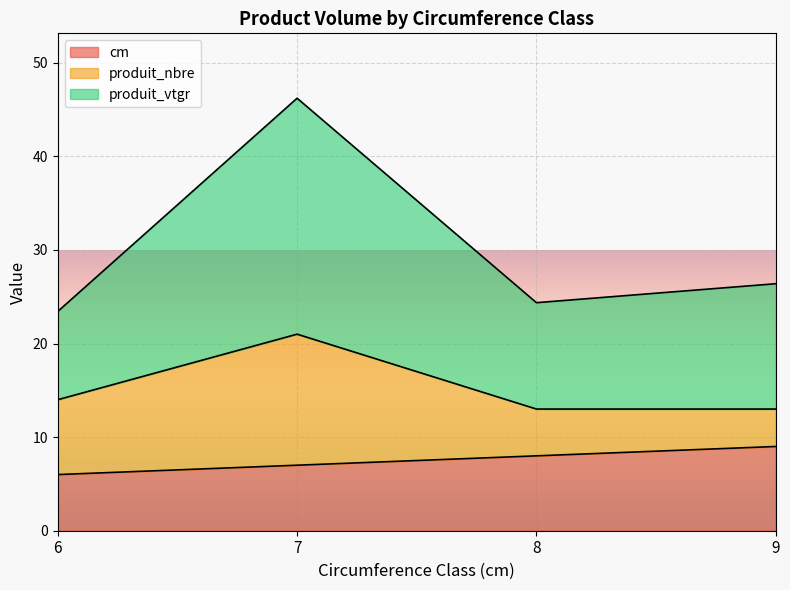

What are all the series names shown in the legend?

cm, produit_nbre, produit_vtgr